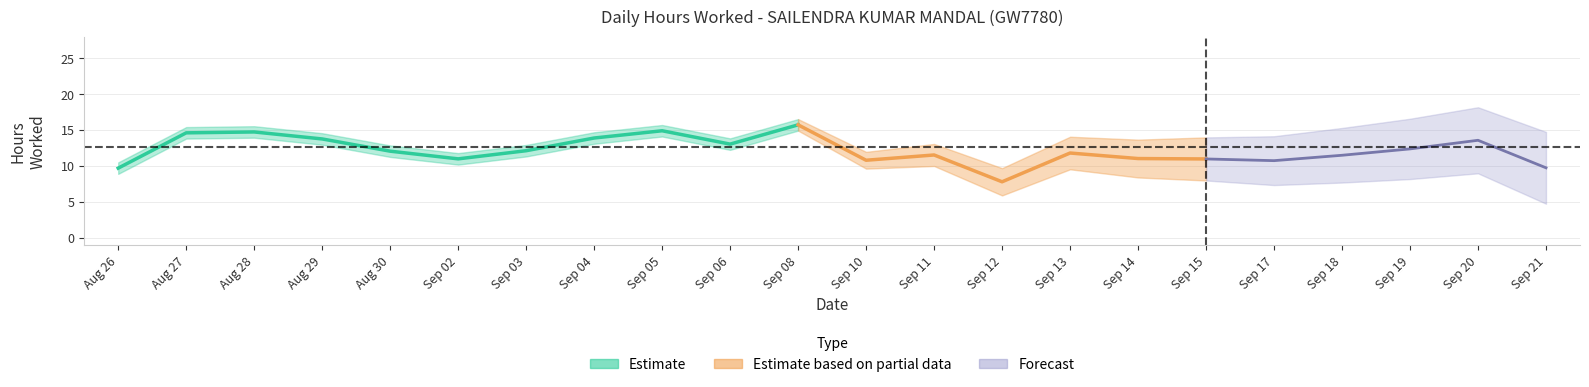

How many values are below 12?

11